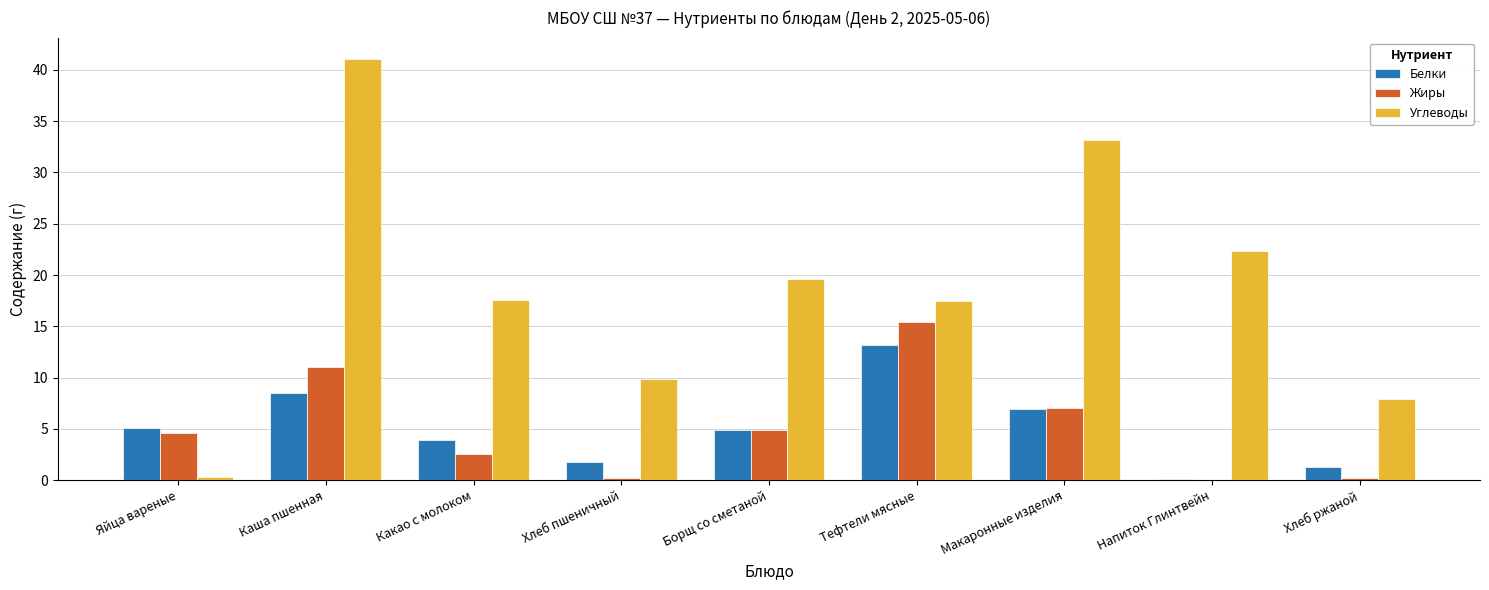

What value does the Белки series have at Каша пшенная?

8.5